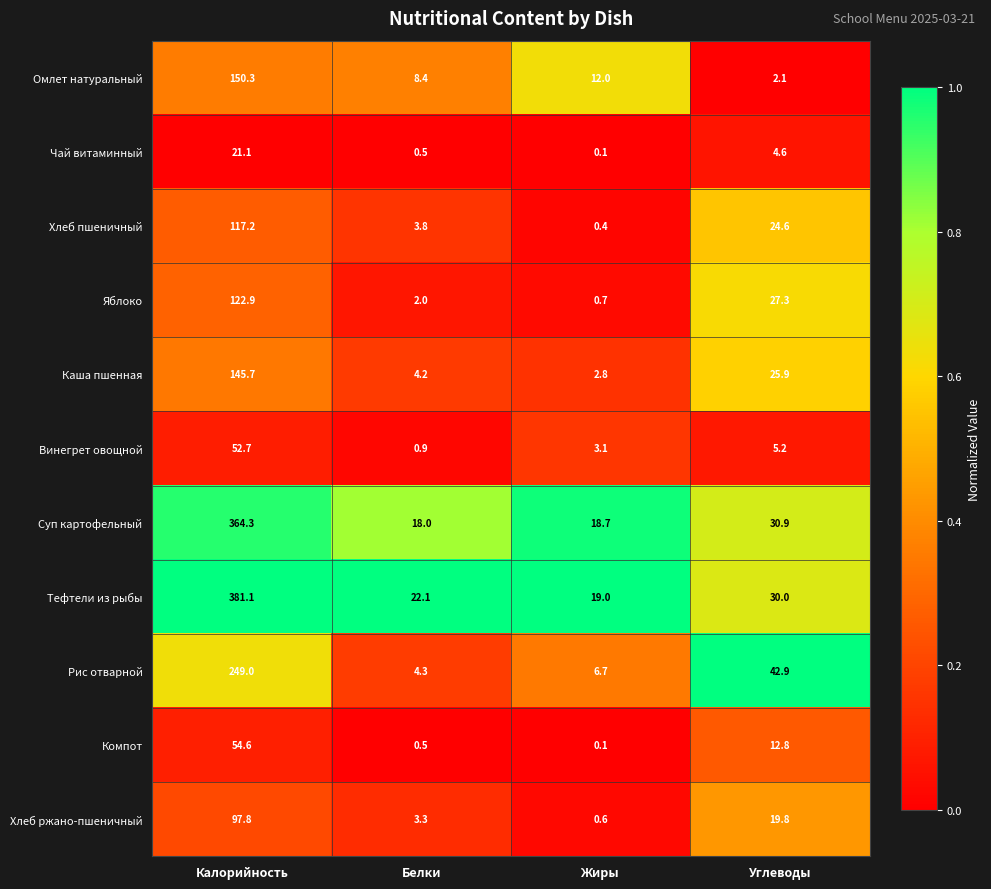

What is the total value across all series at Калорийность?

1756.7